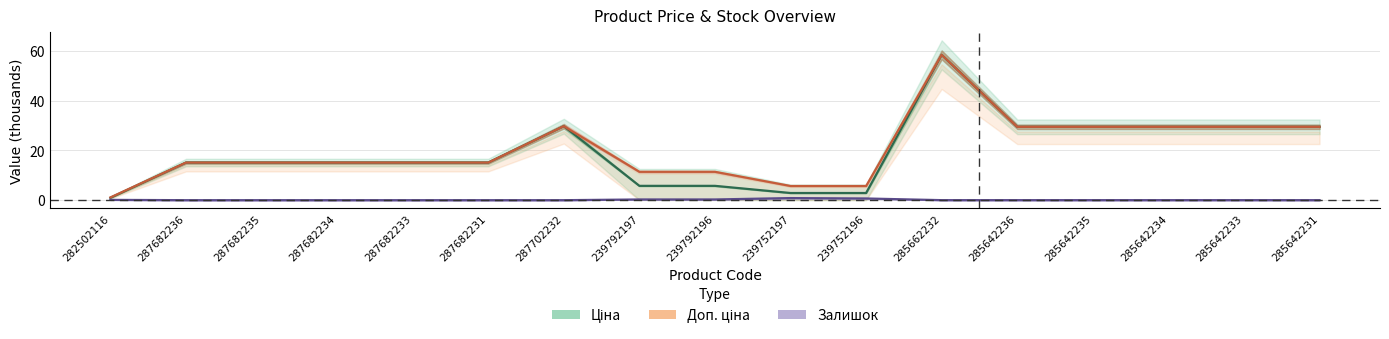

Where is the first local maximum for Ціна?

287702232